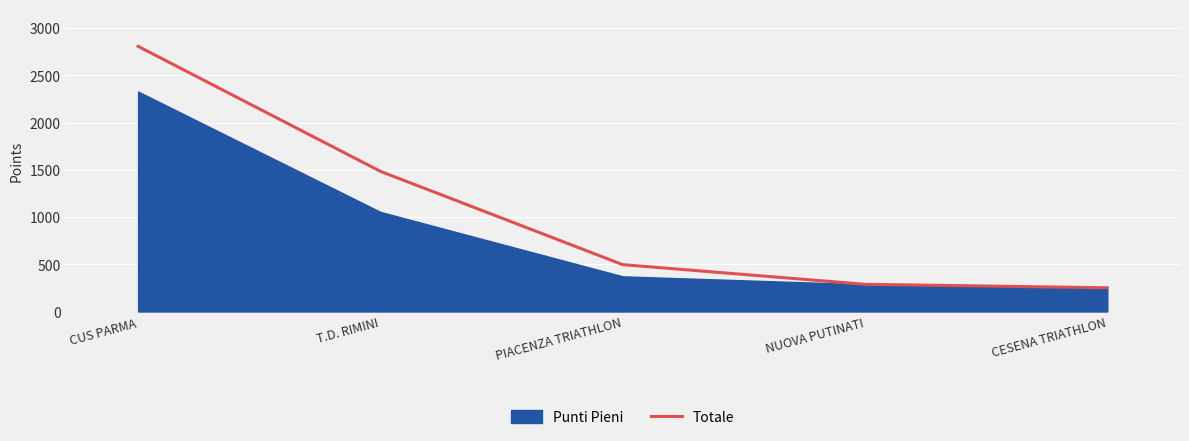

Is it true that Totale equals 4677.1 at CUS PARMA?

False